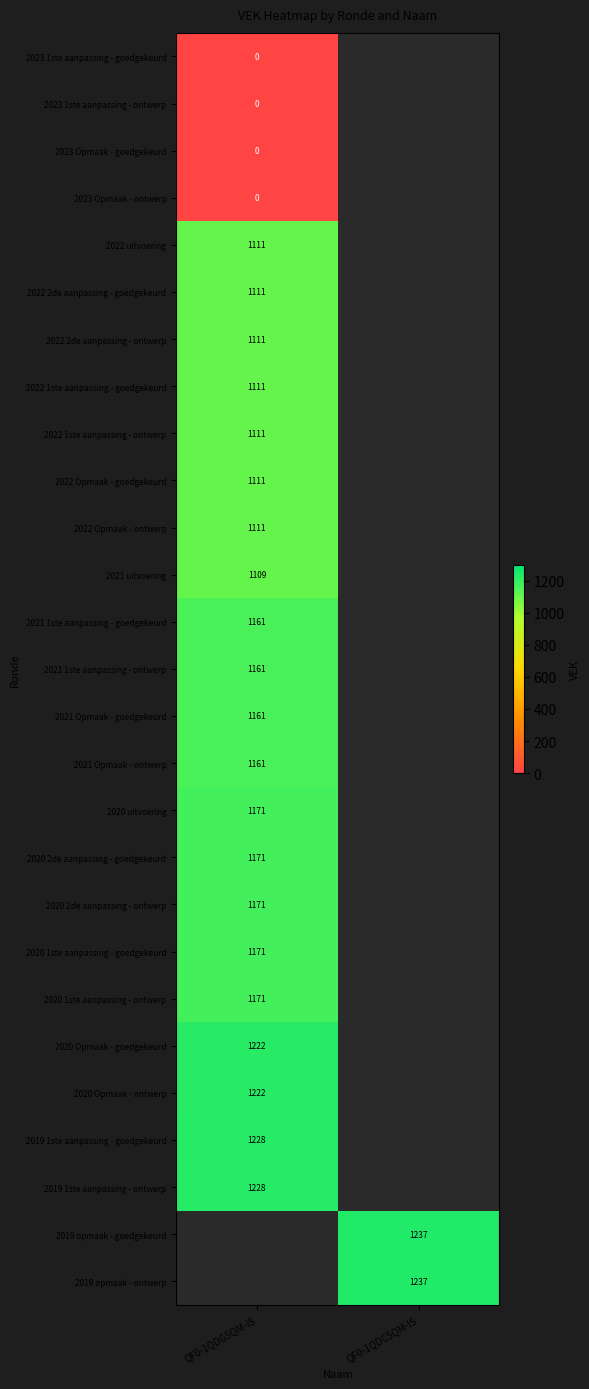

The 2022 2de aanpassing - goedgekeurd series shows 1111 at QF0-1QDG5QM-IS. True or false?

True